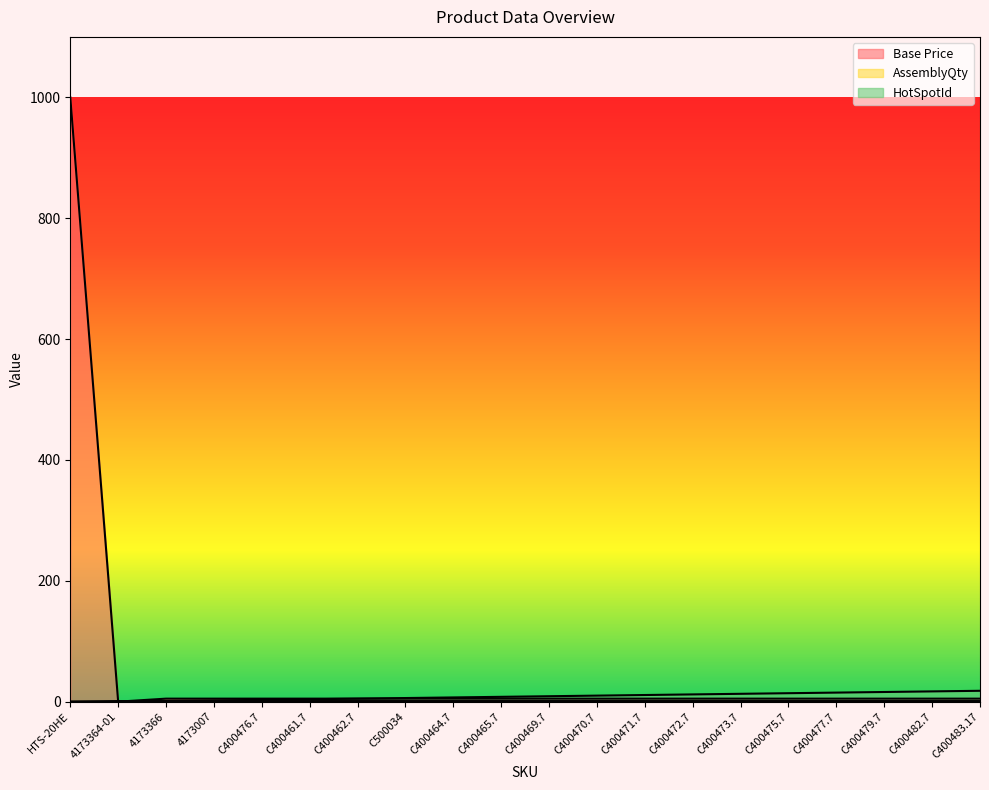

List the labels in order of AssemblyQty value, largest first.

4173364-01, 4173366, 4173007, C400476.7, C400461.7, C400462.7, C500034, C400464.7, C400465.7, C400469.7, C400470.7, C400471.7, C400472.7, C400473.7, C400475.7, C400477.7, C400479.7, C400482.7, C400483.17, HTS-20HE